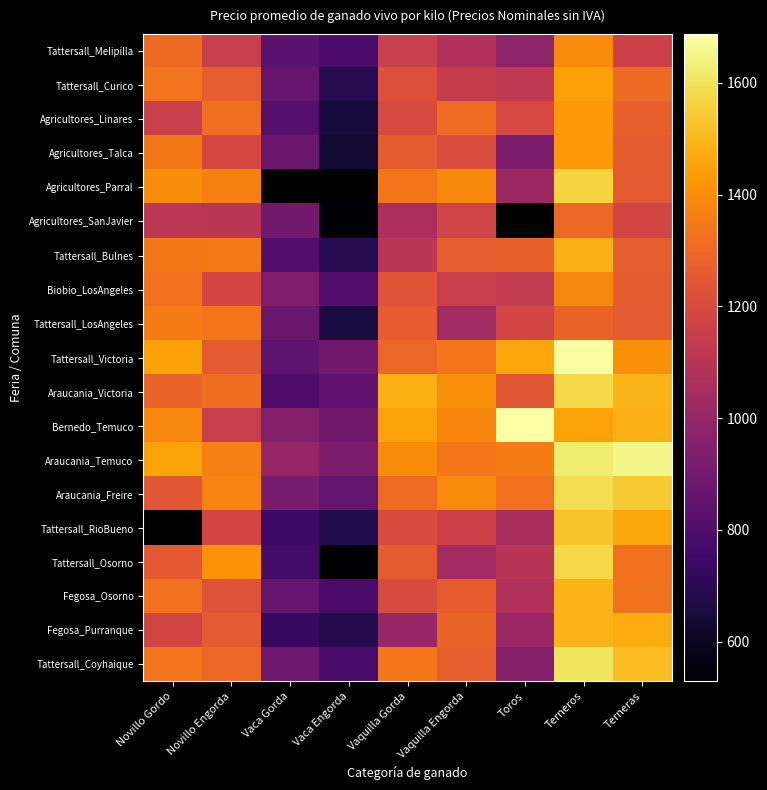

Which has a higher value, Vaquilla Gorda or Vaquilla Engorda?

Vaquilla Gorda